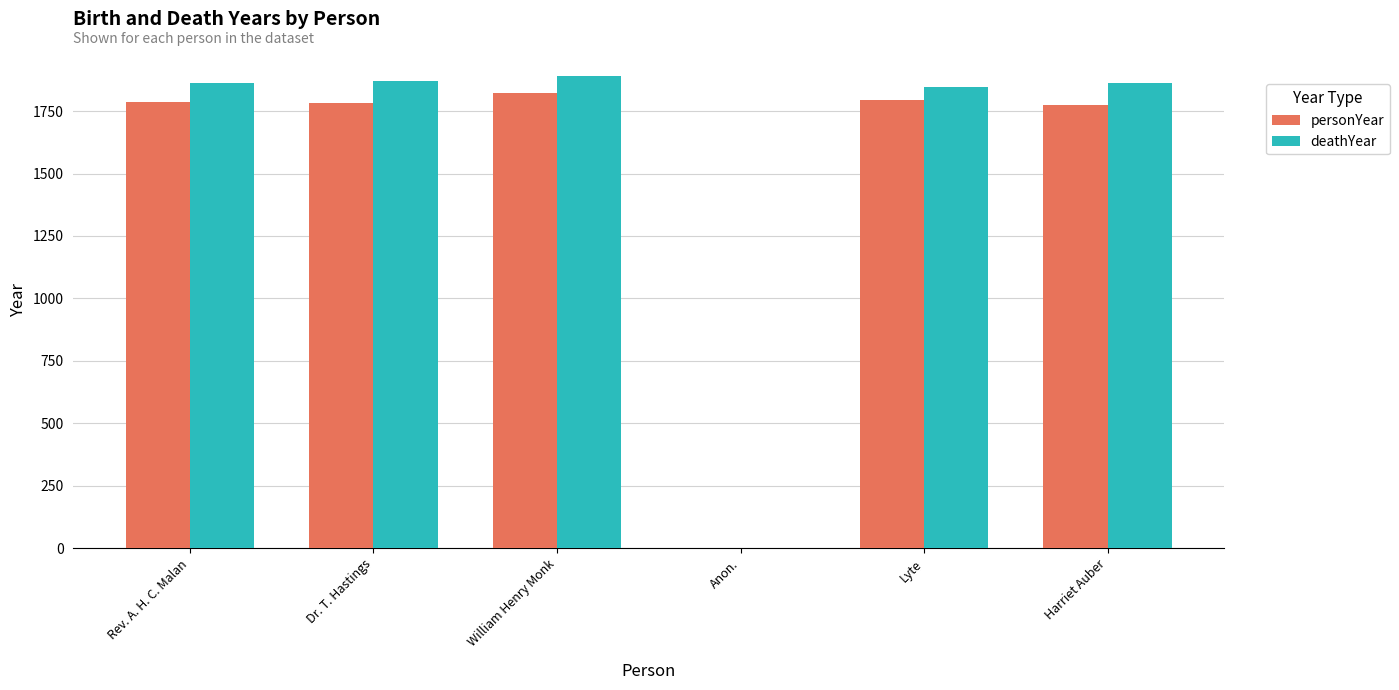

Is the value of deathYear at Rev. A. H. C. Malan greater than the value of personYear at Lyte?

Yes